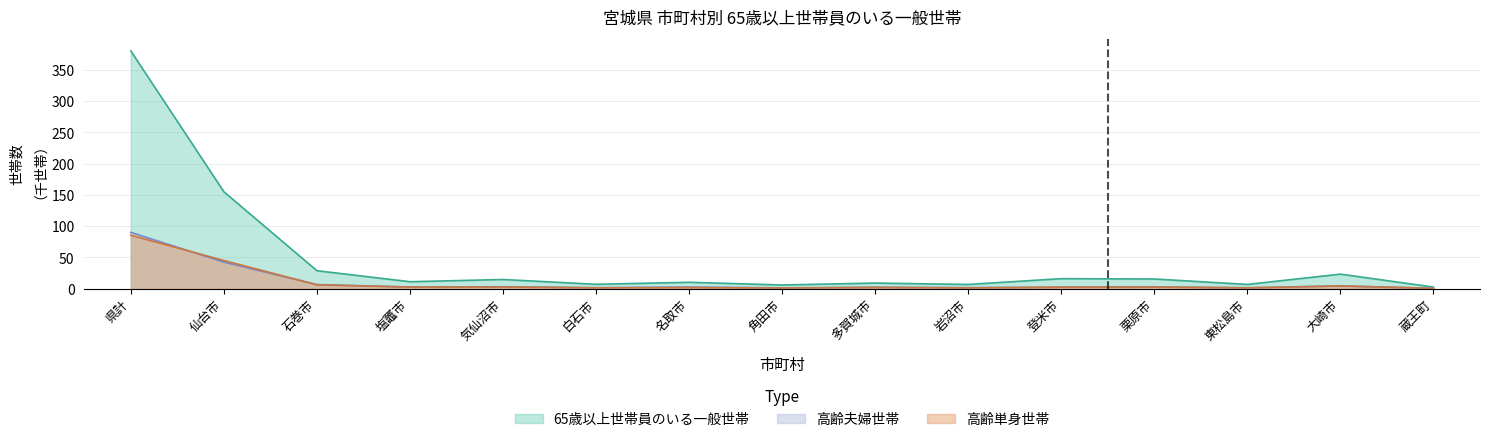

At which category is the sum across all series the highest?

県計